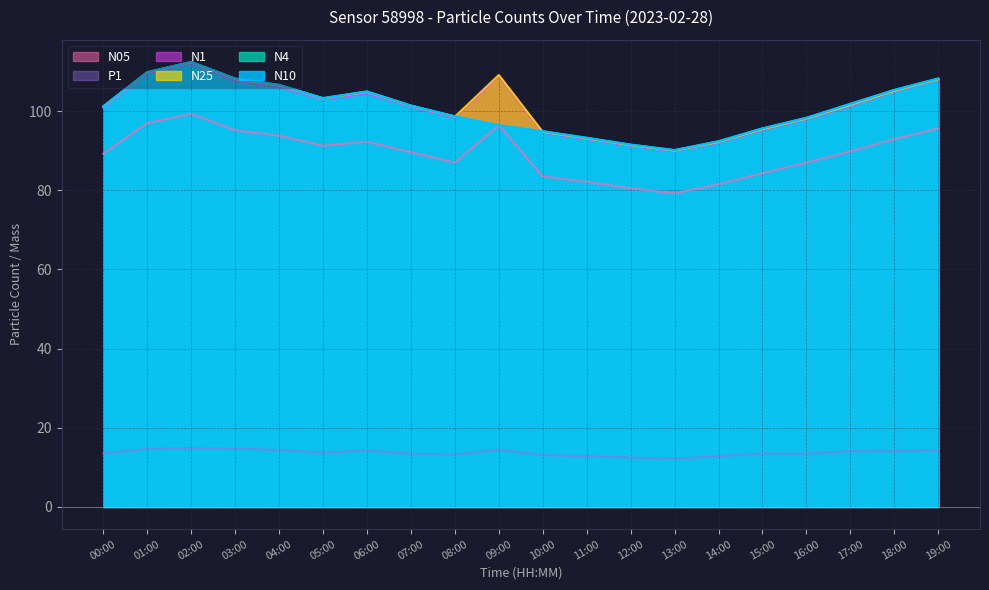

What value does the N4 series have at 07:00?

101.4